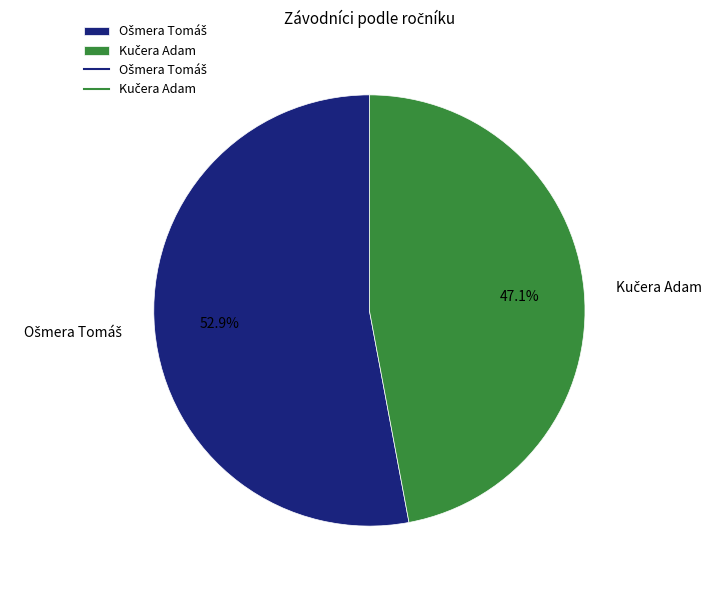

Does any single category account for the majority?

Yes